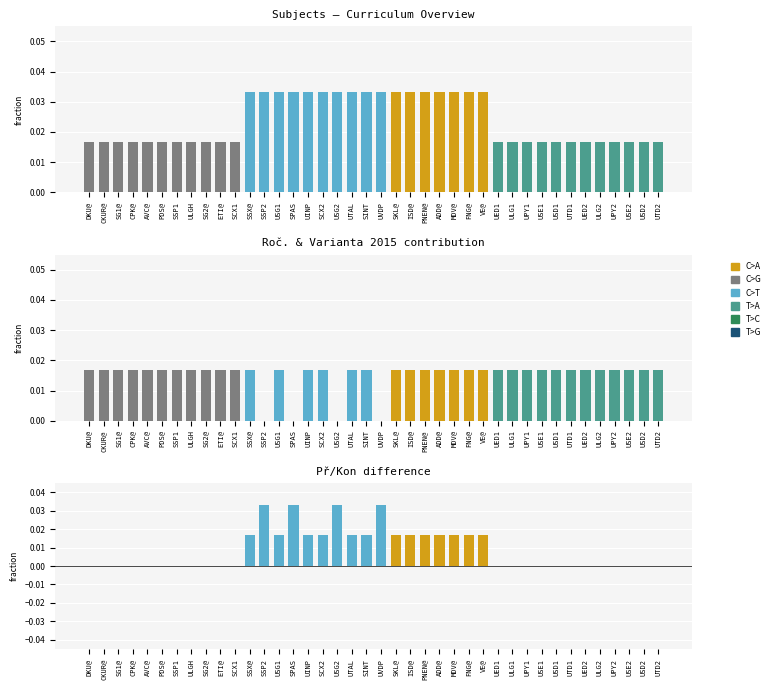

Which series has the largest range (max minus min)?

Př/Kon diff